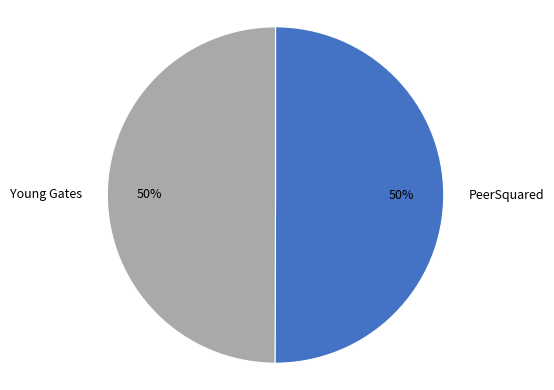

Approximately how many times larger is the value at PeerSquared compared to Young Gates?

1.0